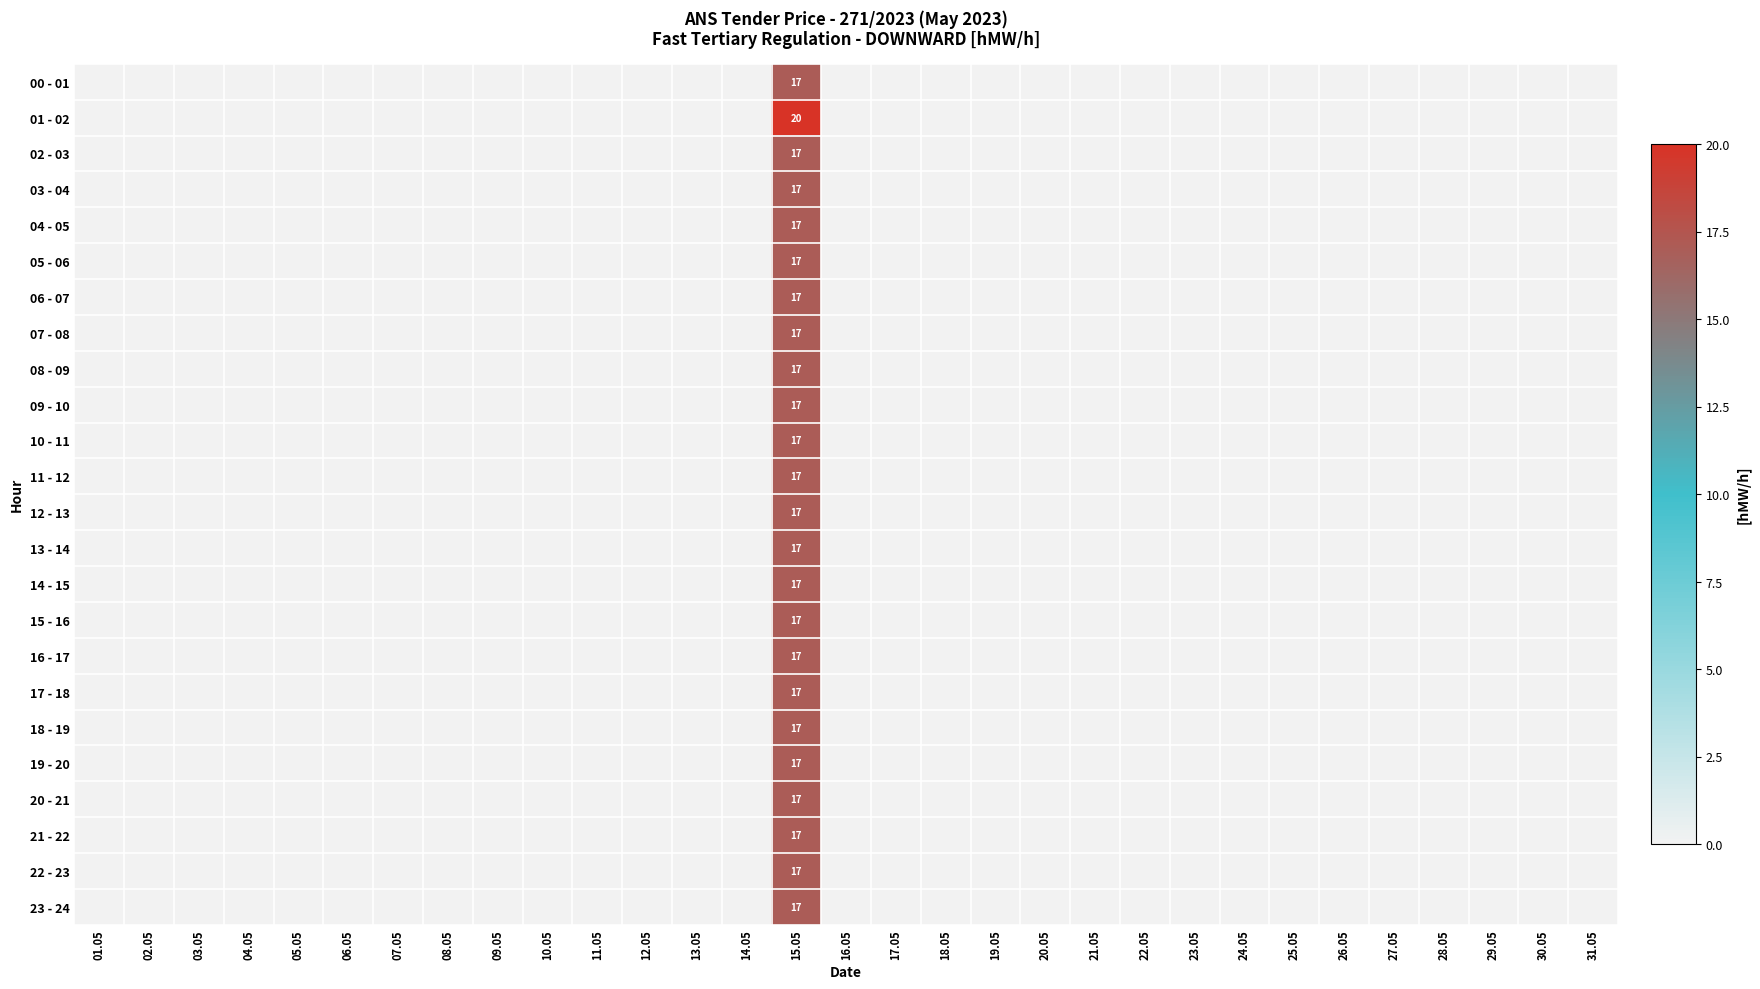

What is the greatest value displayed?

20